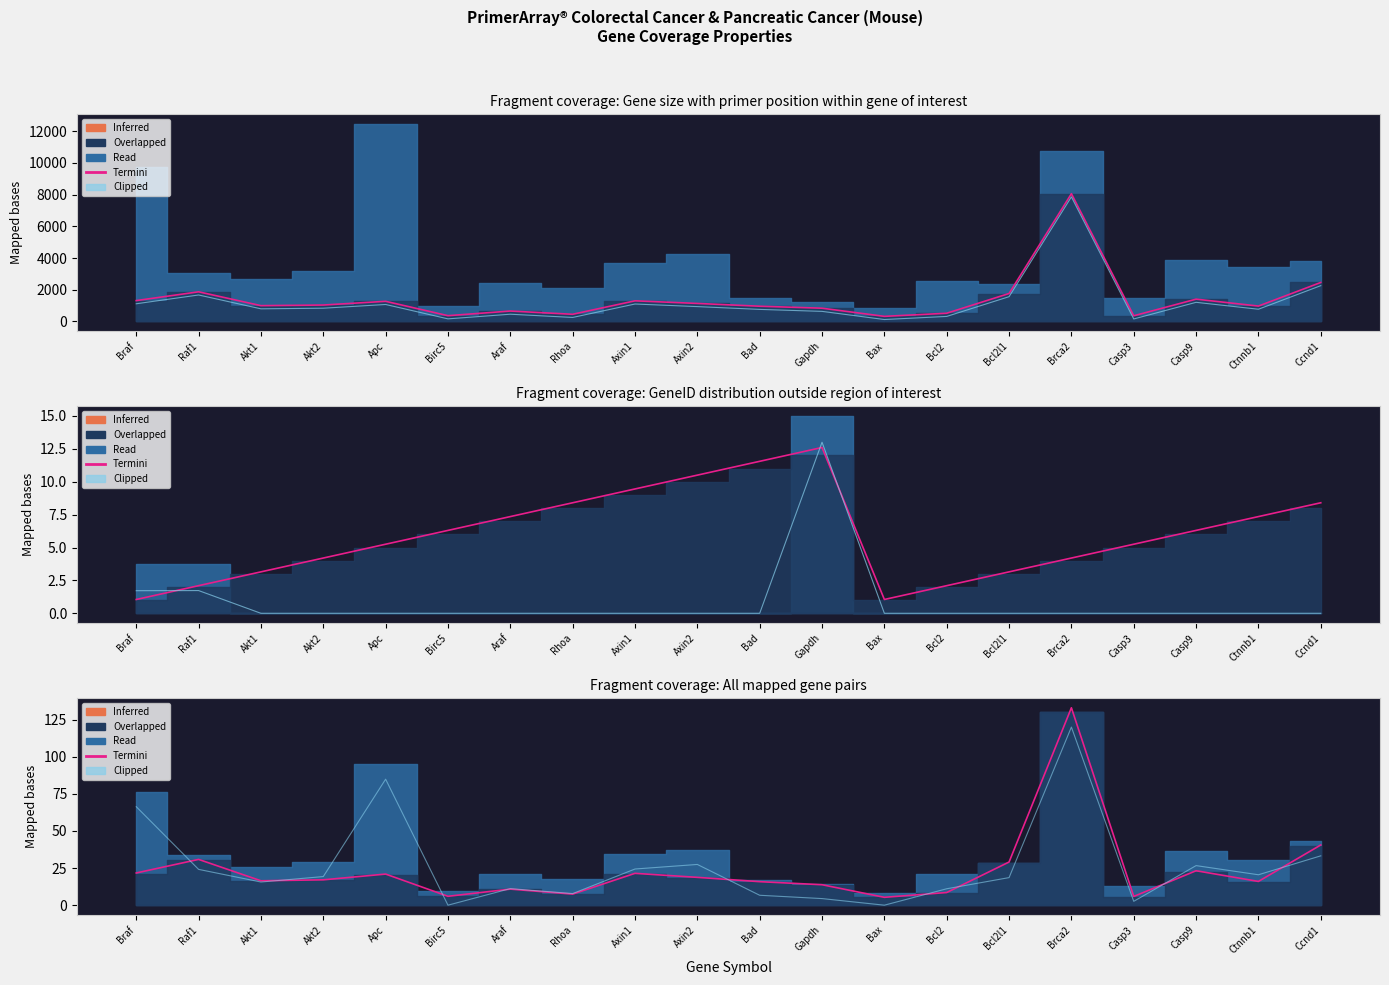

Rank the categories by Termini value from highest to lowest.

Brca2, Ccnd1, Raf1, Bcl2l1, Casp9, Braf, Axin1, Apc, Axin2, Akt2, Akt1, Ctnnb1, Bad, Gapdh, Araf, Bcl2, Rhoa, Birc5, Casp3, Bax